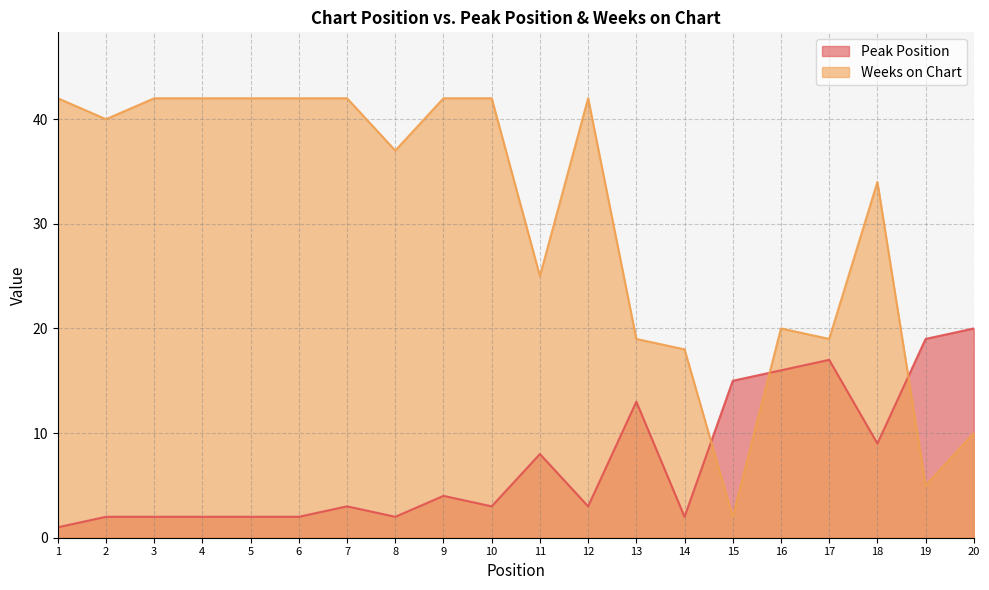

Rank the series by their average value, from lowest to highest.

Peak Position, Weeks on Chart